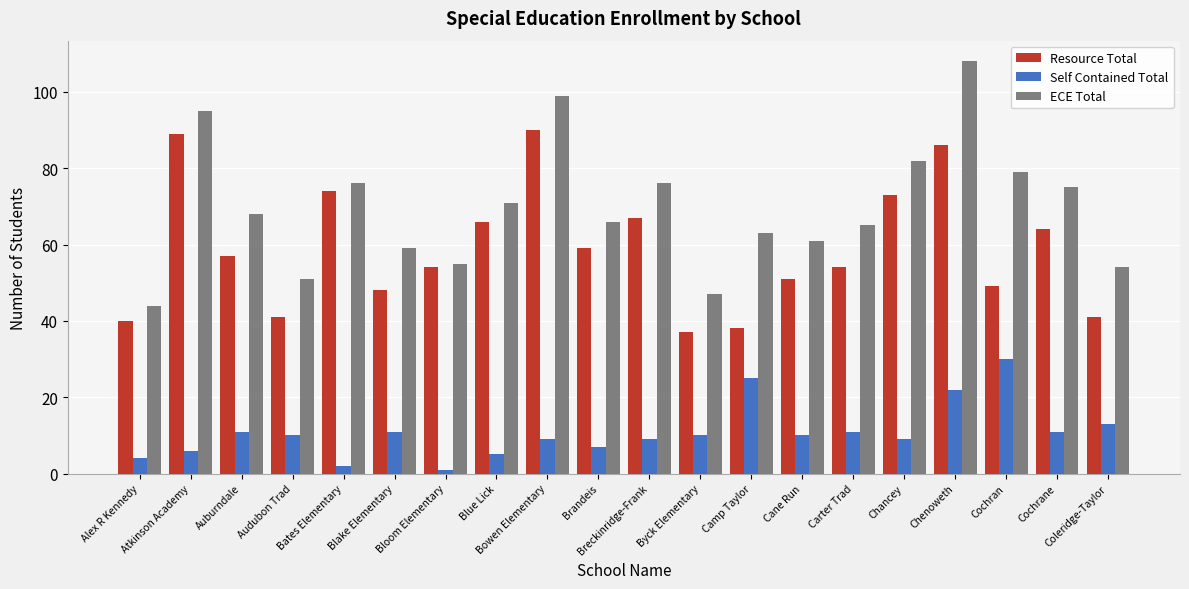

What is the spread (max minus min) of values at Chancey?

73